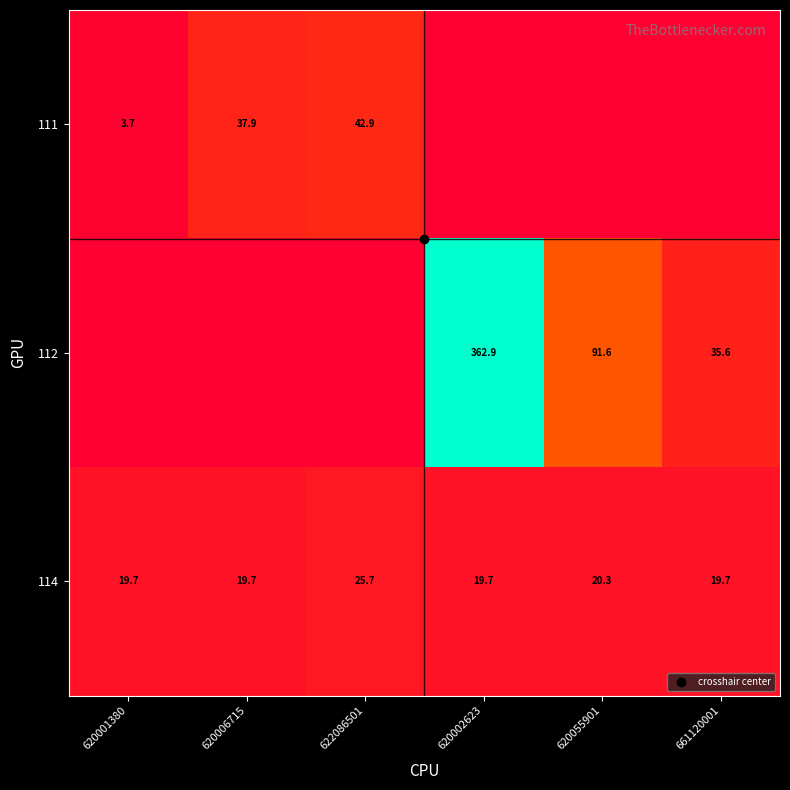

What is the difference between the 112 values at 661120001 and 620001380?

35.6